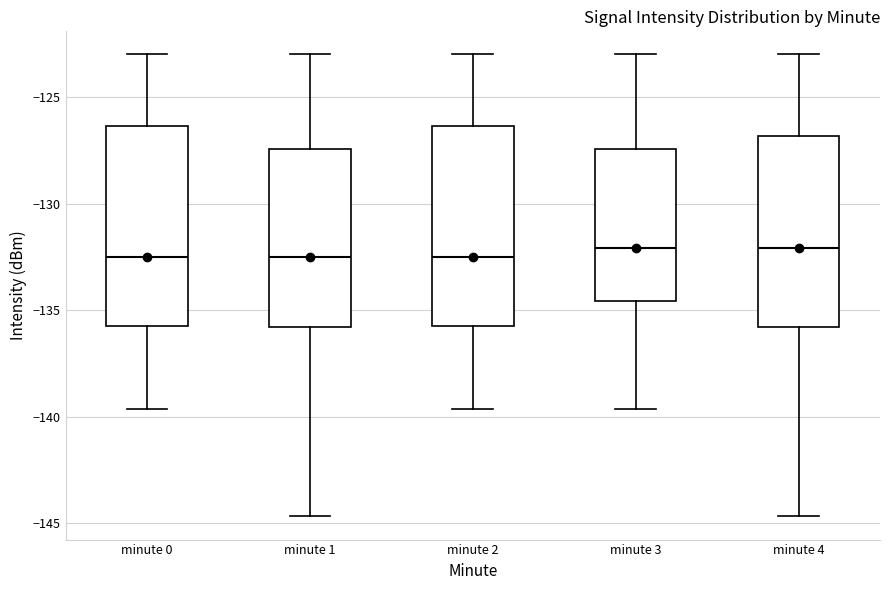

Reading left to right, transcribe this box plot: for each box, give where its median line is, the range the box spans, and where its two whiskers end, as read against the y-axis. The values are not printed on the chart, so give them approximately, as read against the axis.

minute 0: median -132.5, box -136.0 to -126.5, whiskers -139.5 to -123.0
minute 1: median -132.5, box -136.0 to -127.5, whiskers -144.5 to -123.0
minute 2: median -132.5, box -136.0 to -126.5, whiskers -139.5 to -123.0
minute 3: median -132.0, box -134.5 to -127.5, whiskers -139.5 to -123.0
minute 4: median -132.0, box -136.0 to -127.0, whiskers -144.5 to -123.0